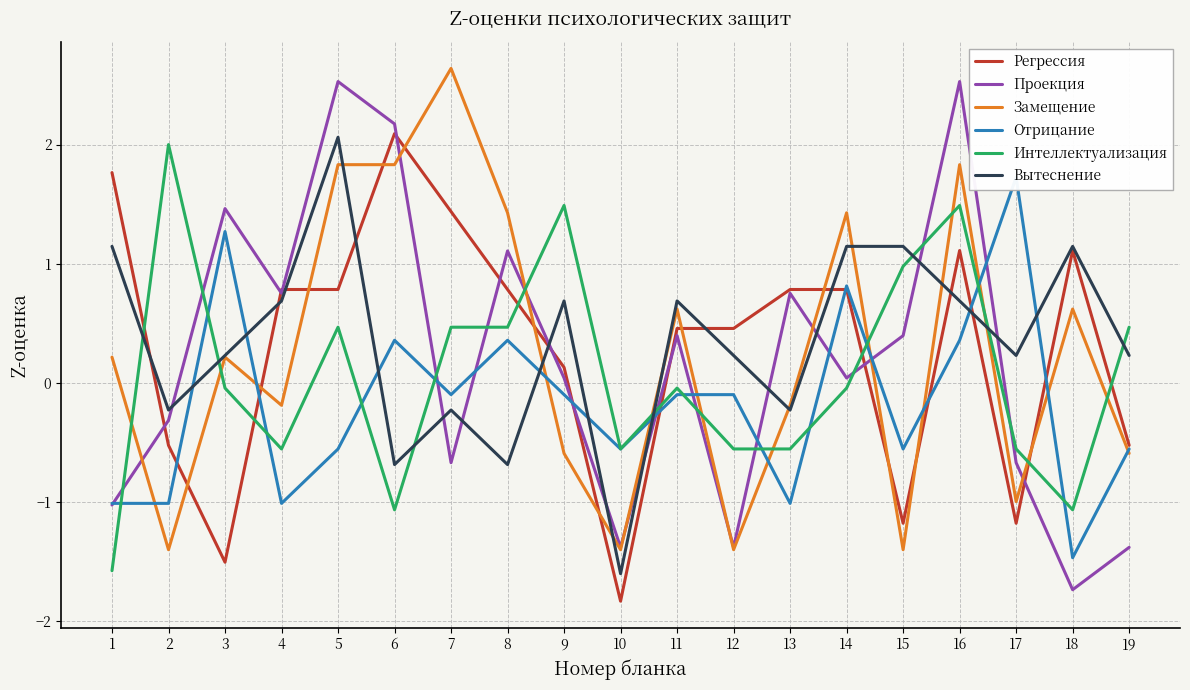

True or false: Проекция has more than 1 points higher than both neighbors.

True